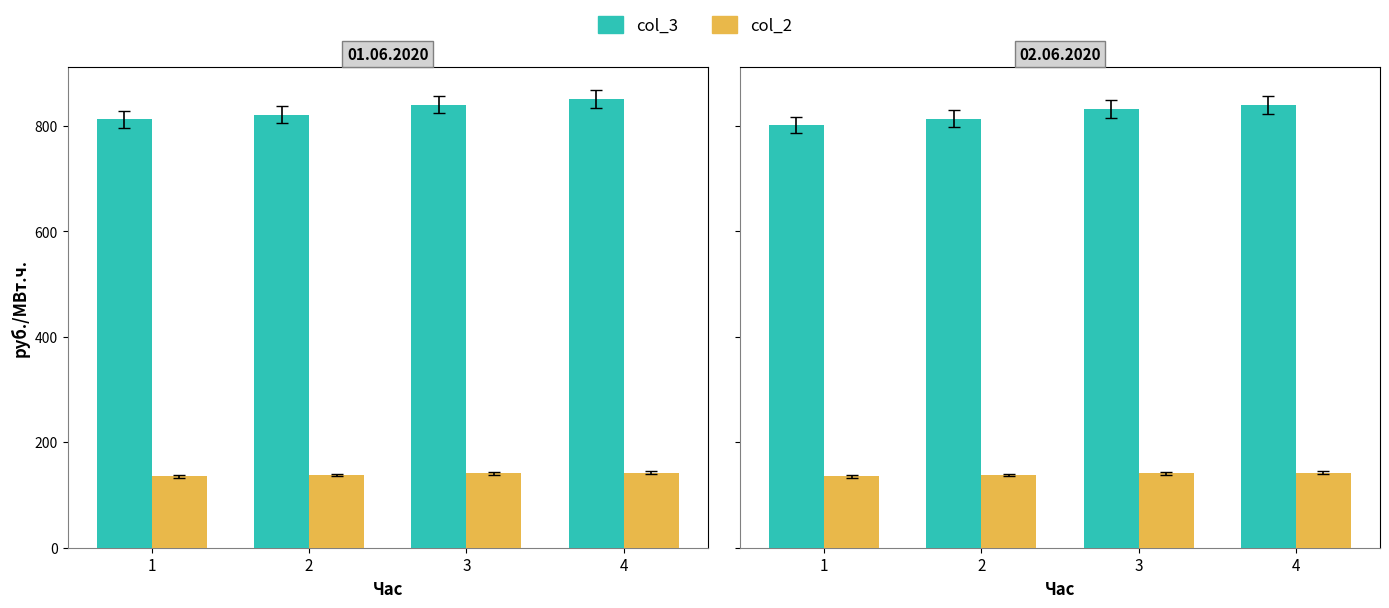

Read the col_3 value at 4.

840.0